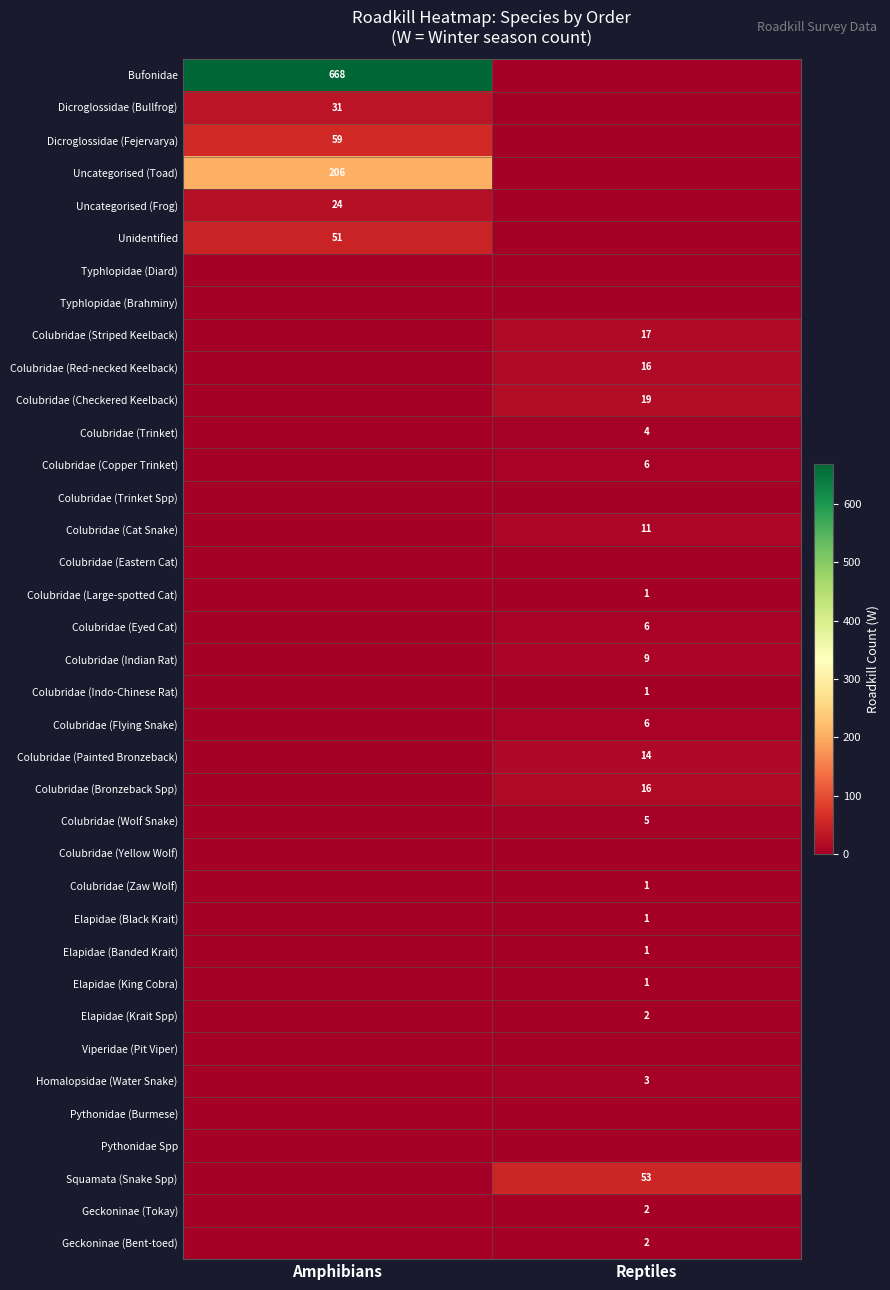

The value of Dicroglossidae (Fejervarya) at Amphibians is 102. True or false?

False